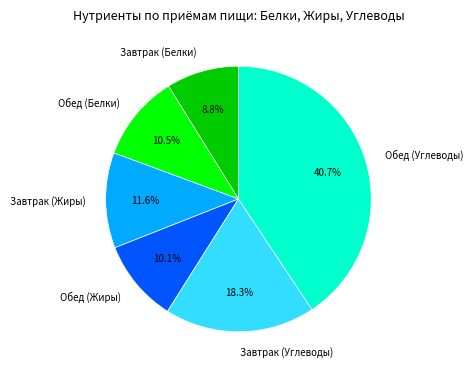

Between Обед (Углеводы) and Обед (Белки), which is larger?

Обед (Углеводы)